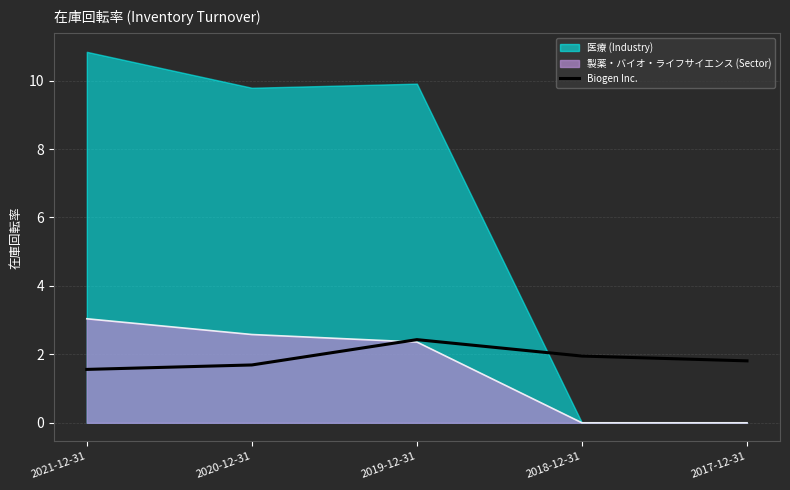

Which category has the highest value in the 製薬・バイオ・ライフサイエンス (Sector) series?

2021-12-31